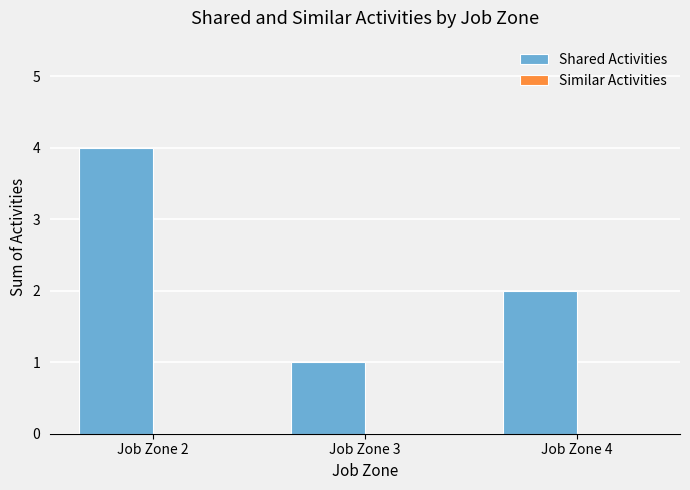

What is the sum of all values?

7